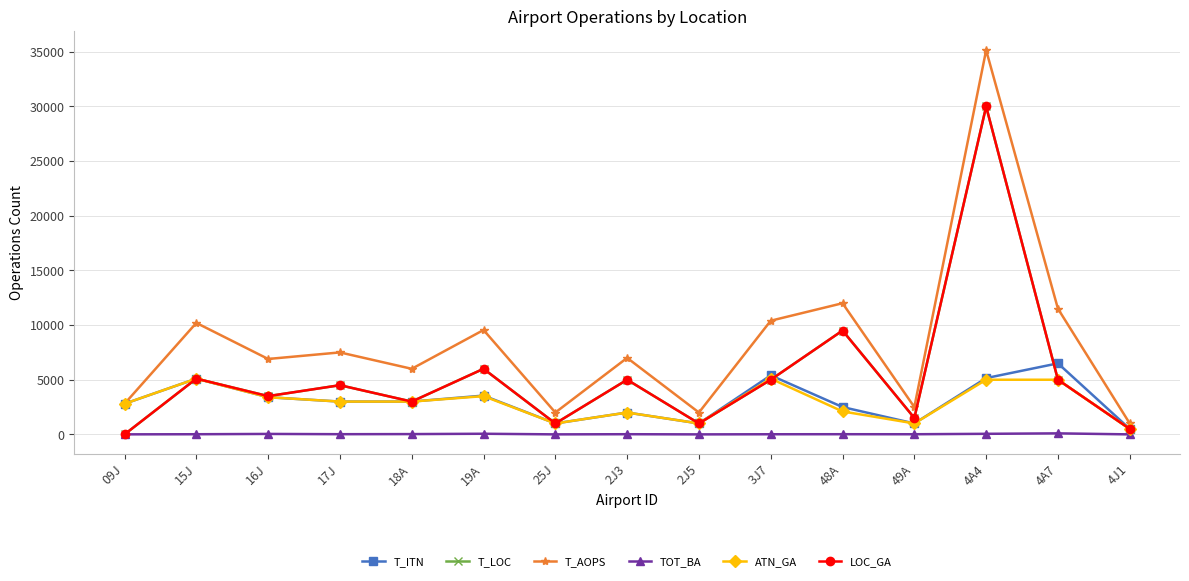

Rank the series by their maximum value, from lowest to highest.

TOT_BA, ATN_GA, T_ITN, T_LOC, LOC_GA, T_AOPS